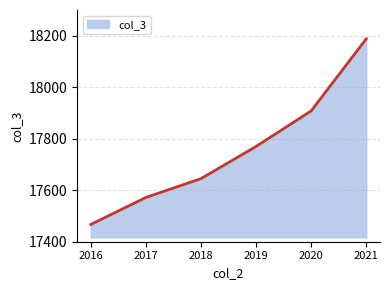

Rank the categories by value from lowest to highest.

2016, 2017, 2018, 2019, 2020, 2021